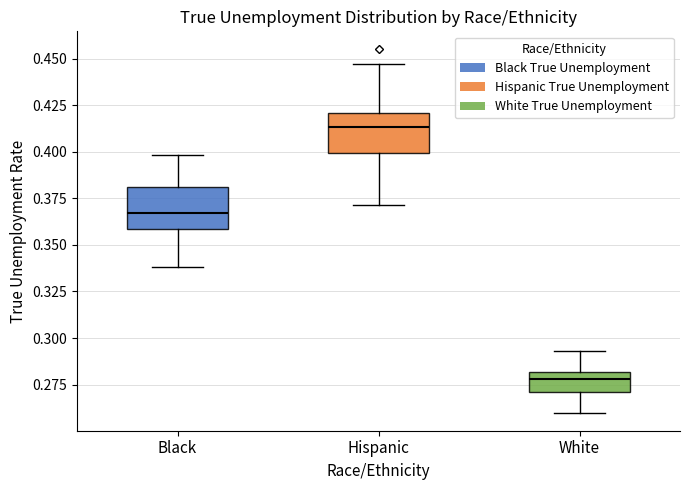

Which box has the lowest median line?

White